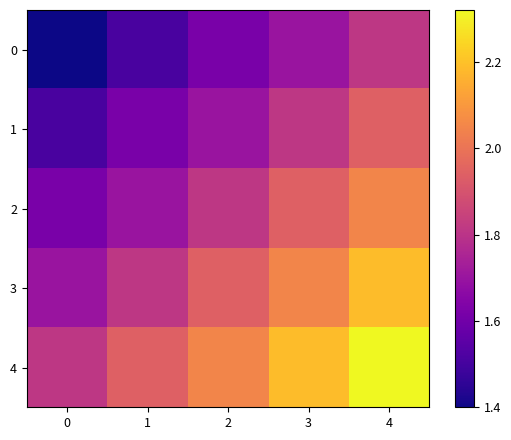

Which label corresponds to the largest value in the chart?

4